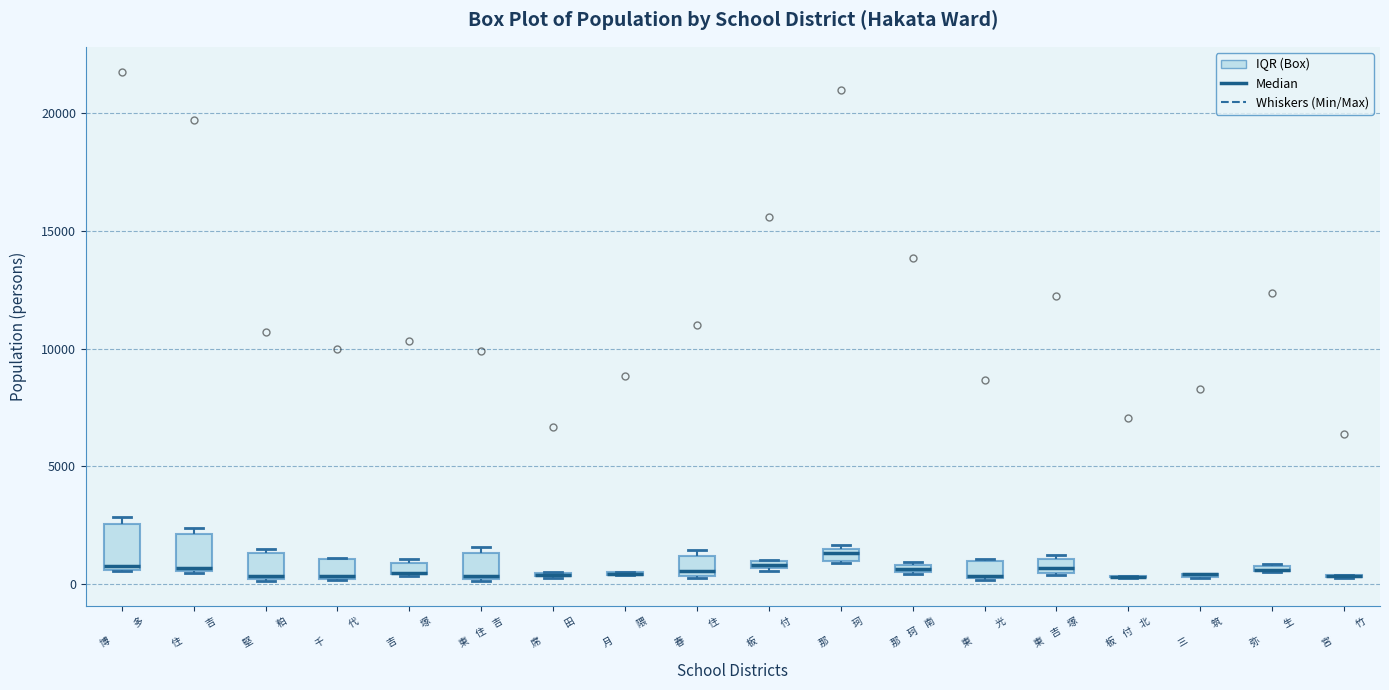

Where is the upper edge of the box for 千 代 on the y-axis? The values are not printed on the chart, so give them approximately, as read against the axis.

1000